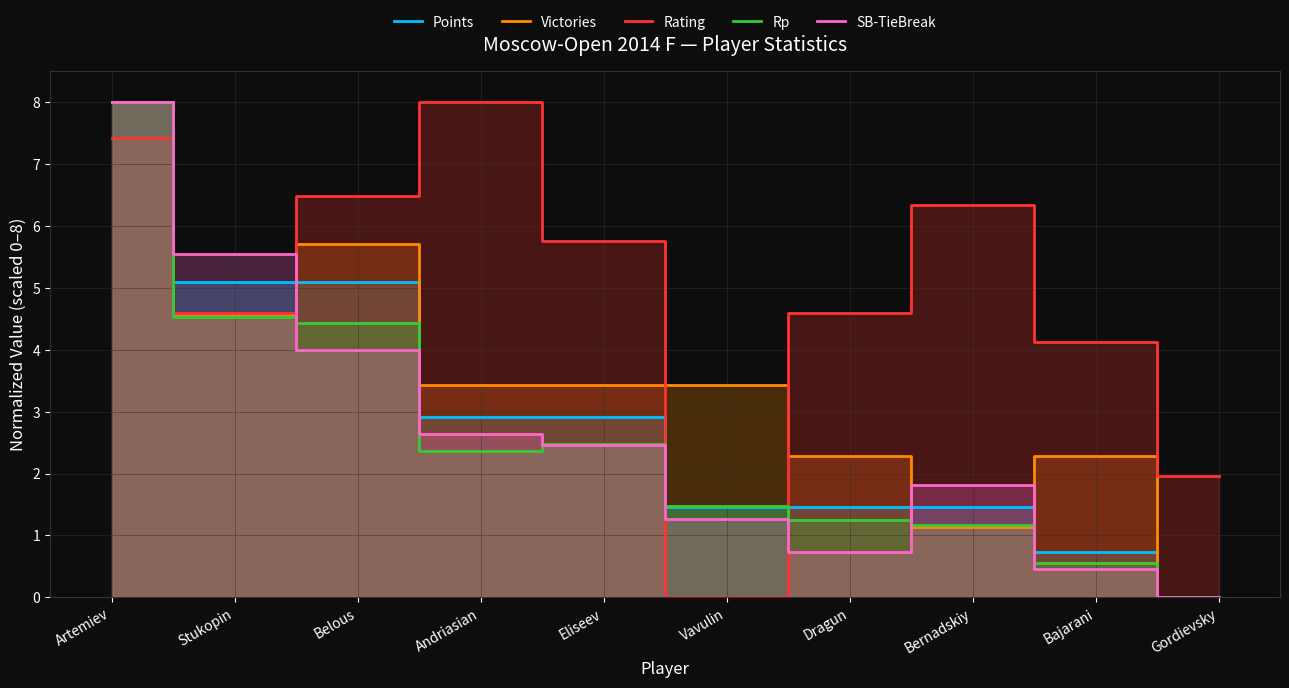

Where does the Victories series first go above 3?

Artemiev